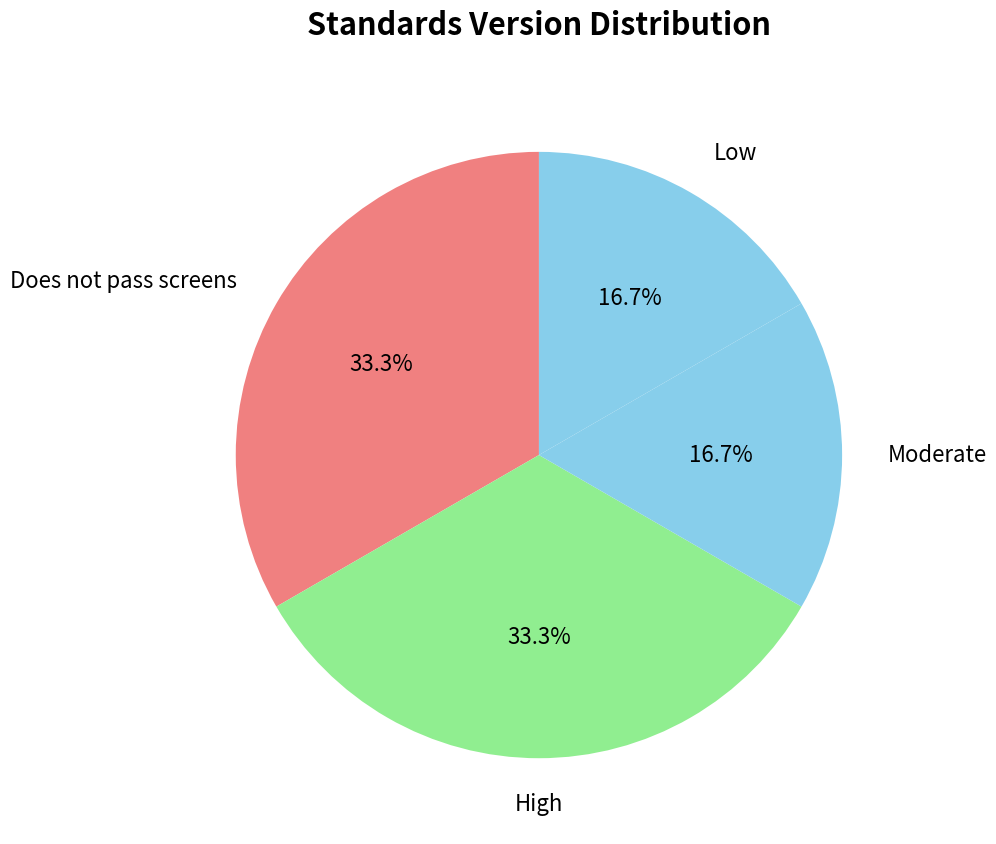

How many slices are in this pie chart?

4